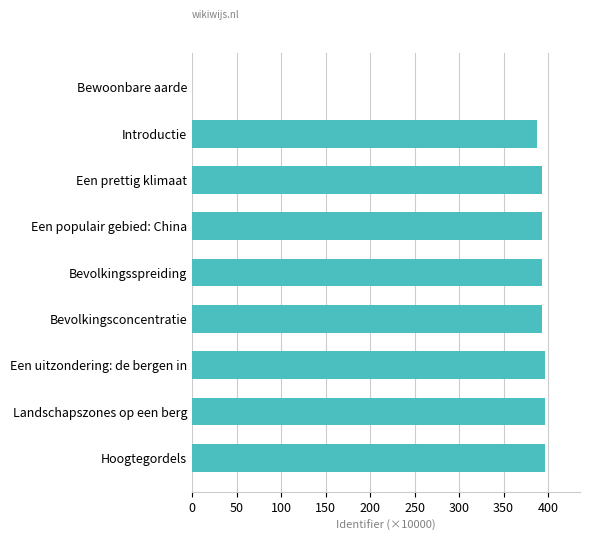

What is the maximum value shown in the chart?

396.3